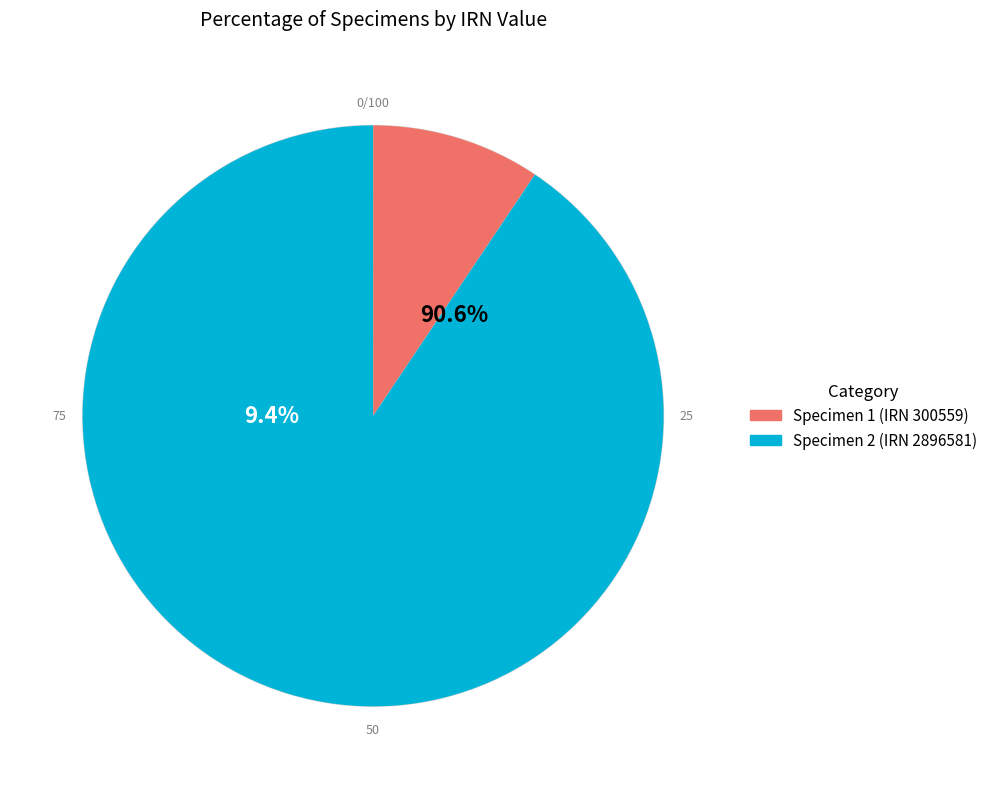

True or false: 7278b6a8-a3c3-494a-8529-4b5a53ea55a0 accounts for 91% of the total.

True